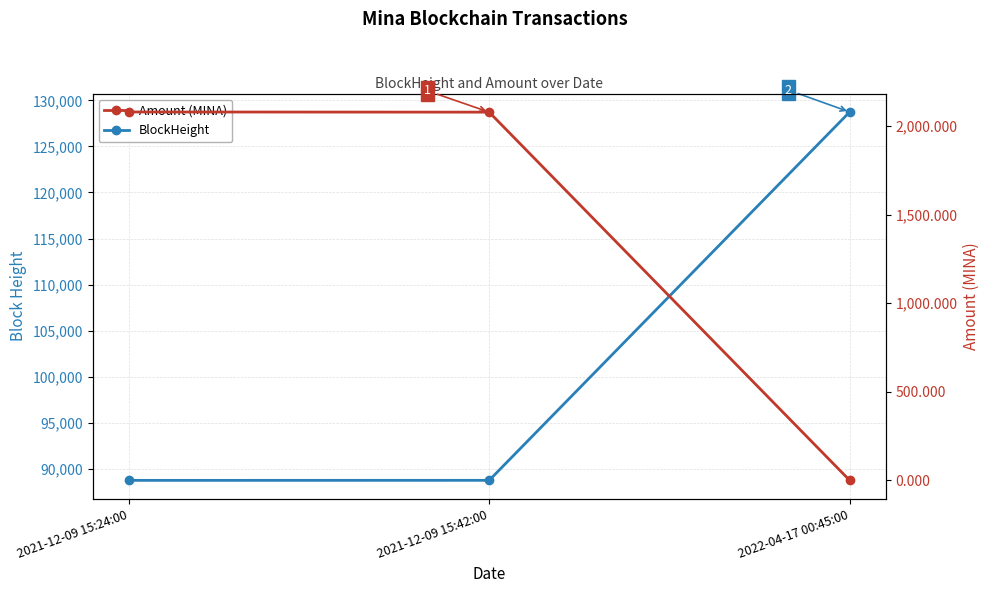

How many data points in BlockHeight are less than 88763?

1